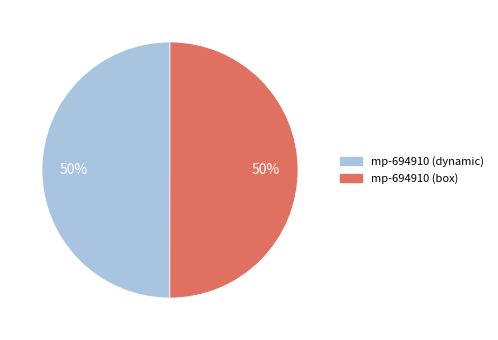

Do mp-694910 (dynamic) and mp-694910 (box) together represent more than half of the pie?

Yes